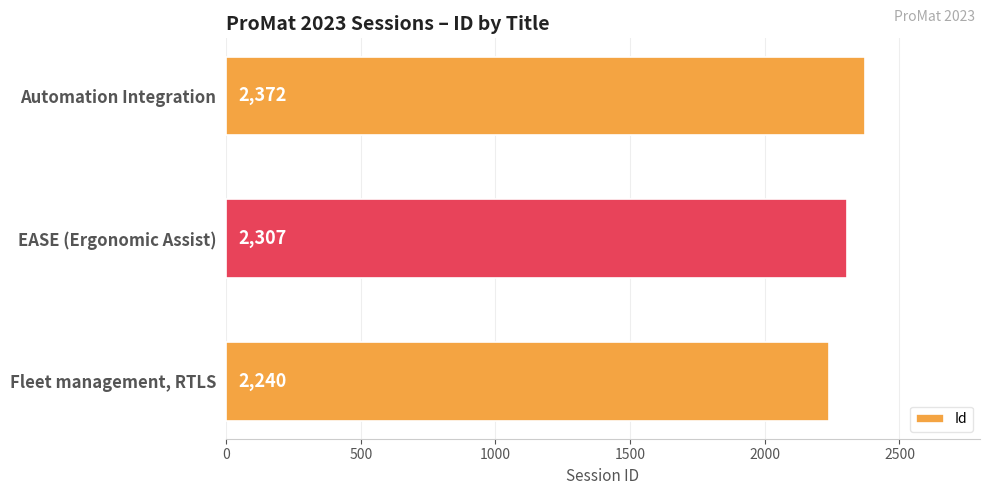

What is the average value?

2306